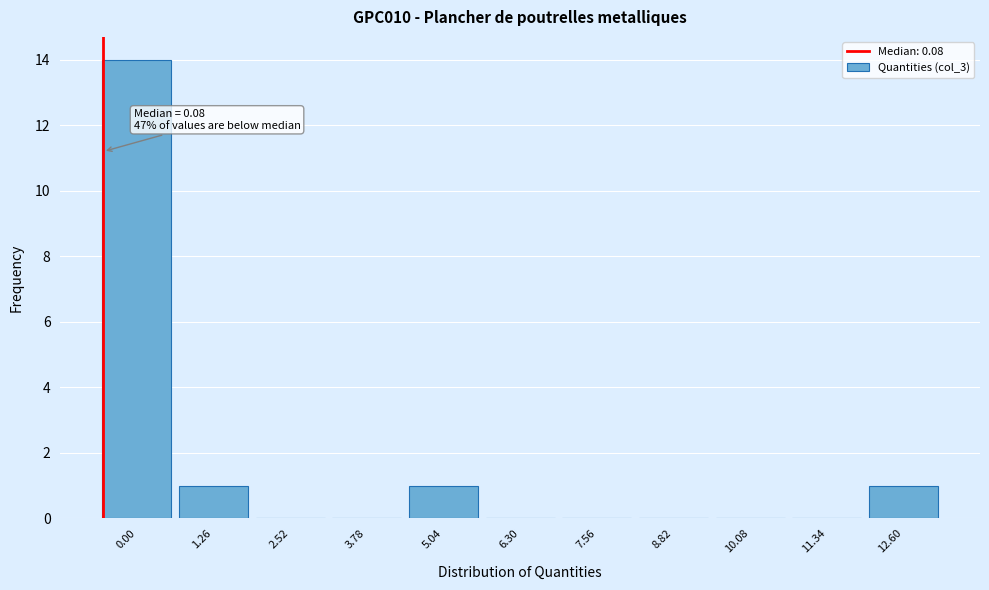

Reading right to left, list all the values displayed in this chart.

12.60=1	11.34=0	10.08=0	8.82=0	7.56=0	6.30=0	5.04=1	3.78=0	2.52=0	1.26=1	0.00=14